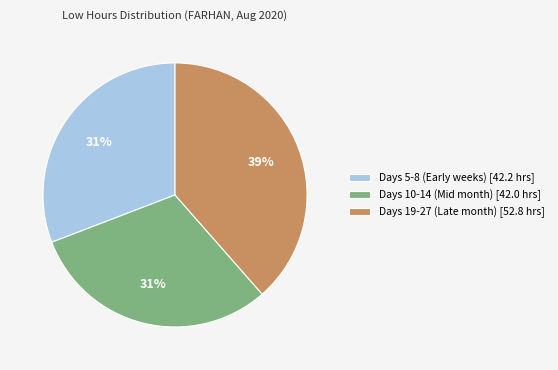

Is there any slice that represents more than half of the pie?

No